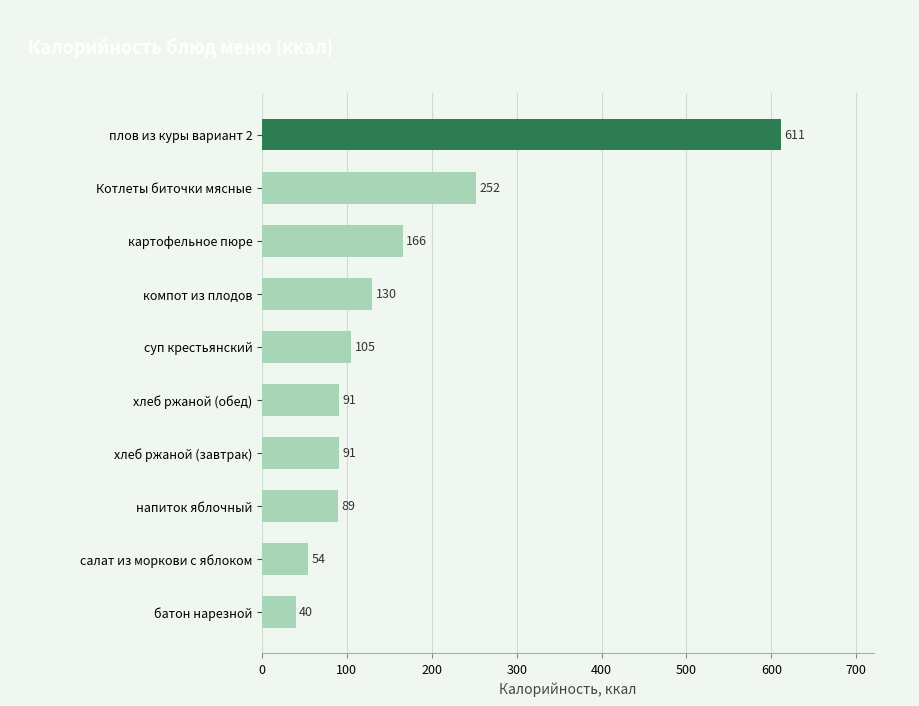

How many values are below 105?

5